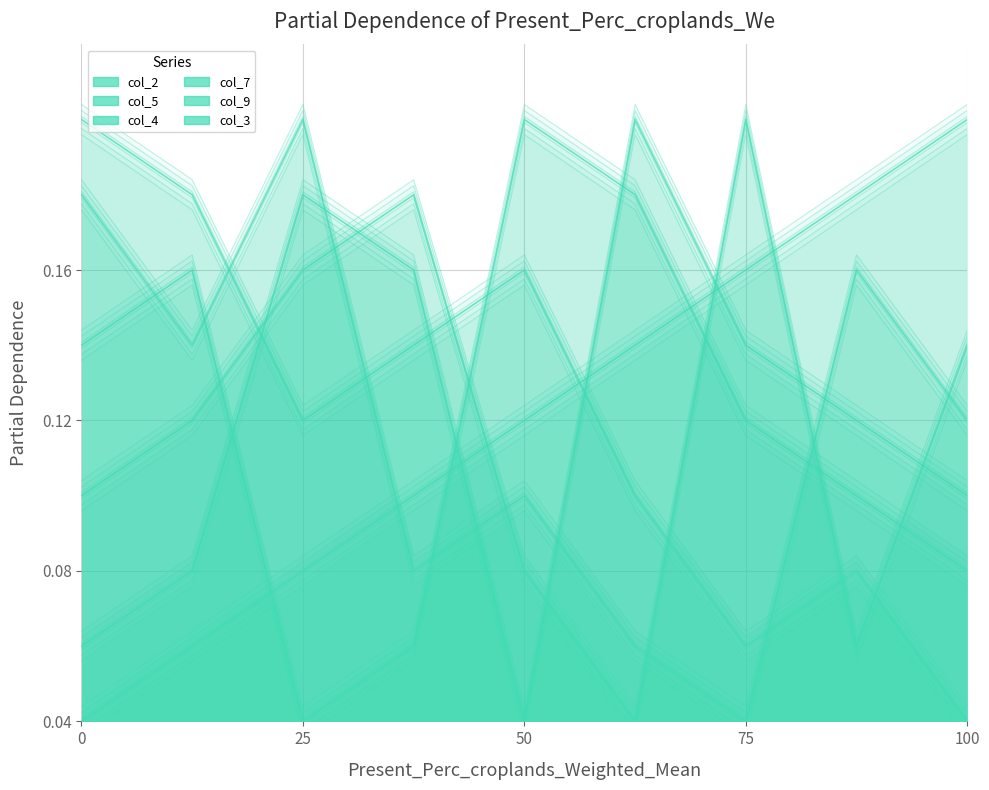

What is the spread (max minus min) of values at 25?

0.1